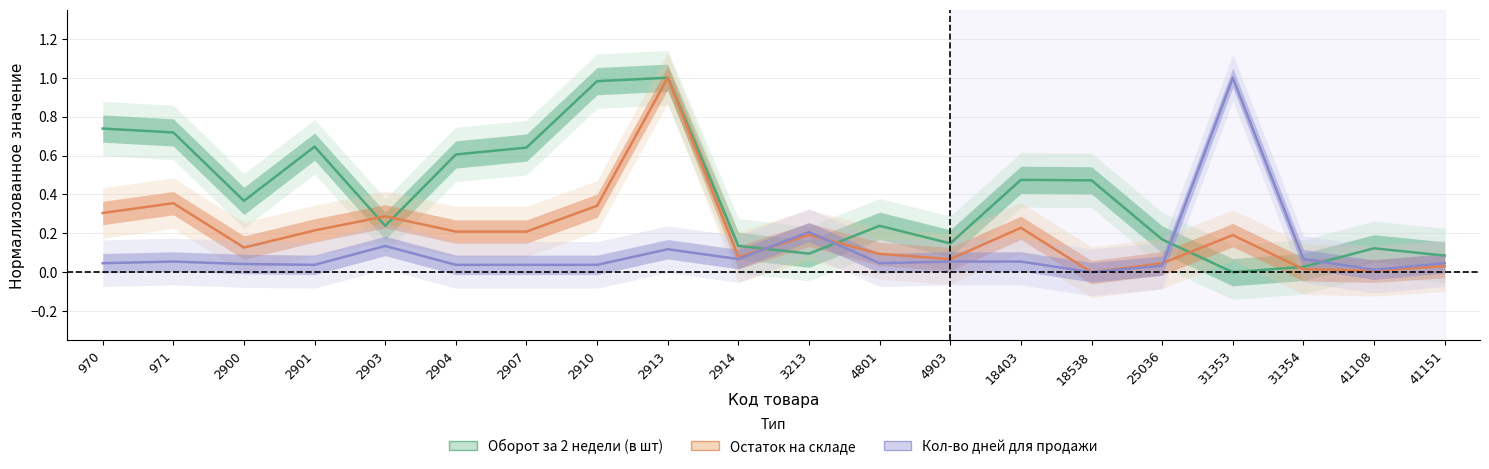

The Кол-во дней для продажи series shows 0.0 at 970. True or false?

True